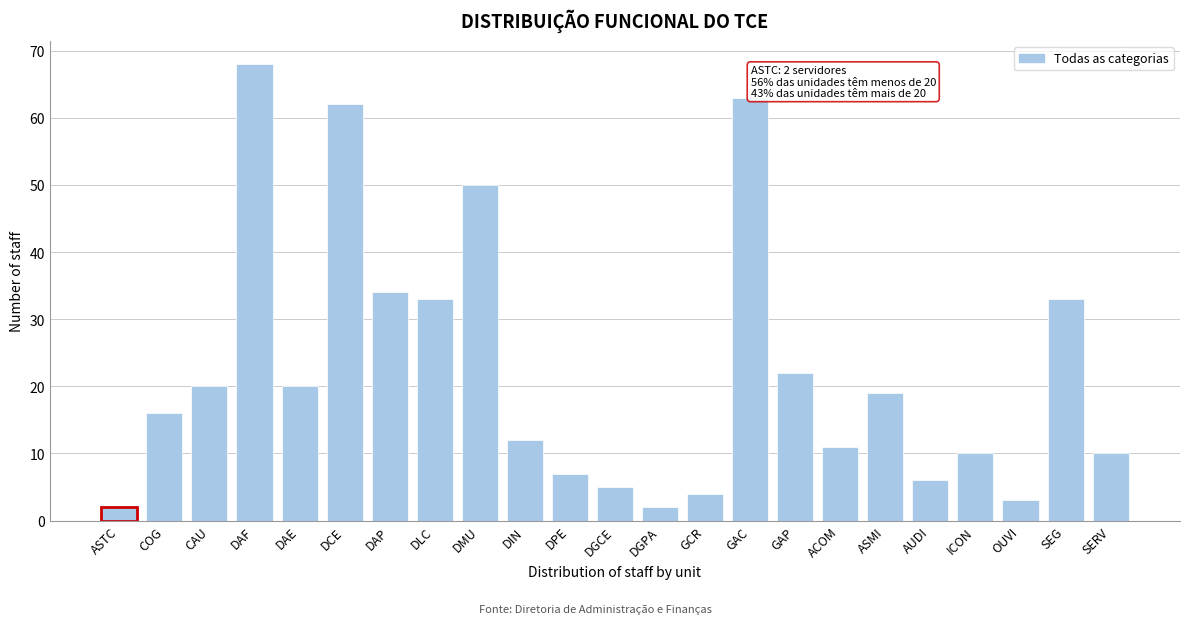

Reading right to left, list all the values displayed in this chart.

SERV=10	SEG=33	OUVI=3	ICON=10	AUDI=6	ASMI=19	ACOM=11	GAP=22	GAC=63	GCR=4	DGPA=2	DGCE=5	DPE=7	DIN=12	DMU=50	DLC=33	DAP=34	DCE=62	DAE=20	DAF=68	CAU=20	COG=16	ASTC=2